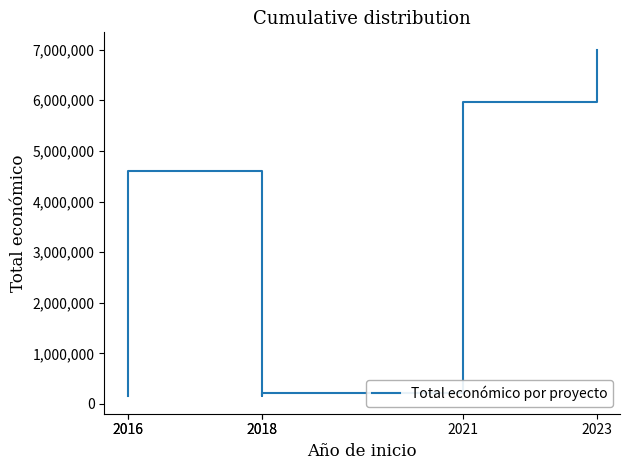

What is the value of the 6th point from the left?

7000000